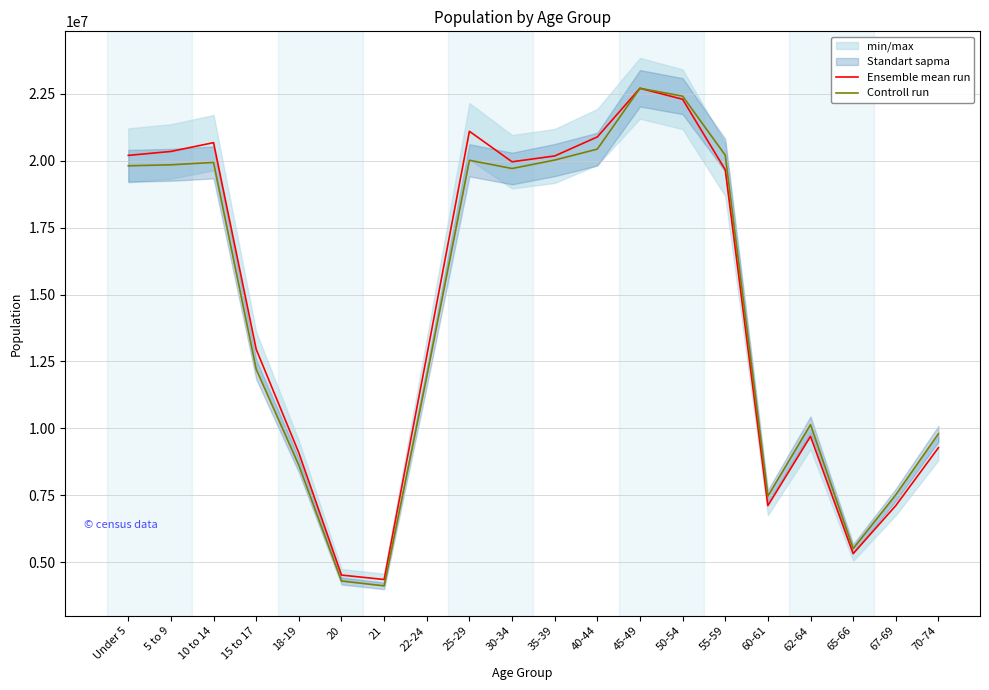

What is the highest value of the Ensemble mean run series?

22708591.0